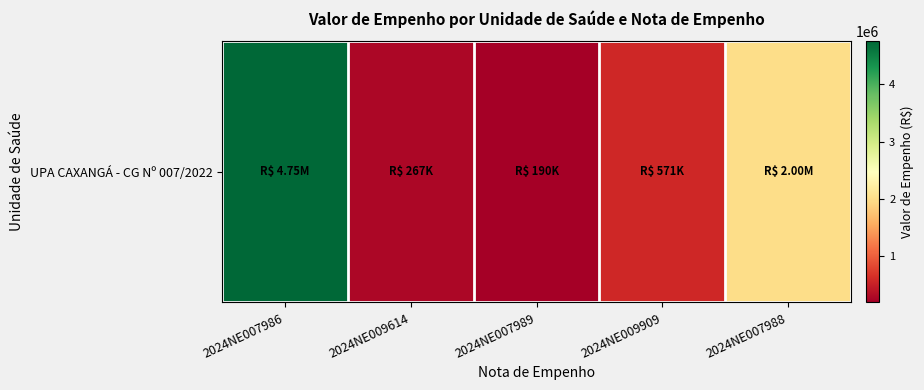

What is the difference between the values at 2024NE007986 and 2024NE009909?

4176809.3